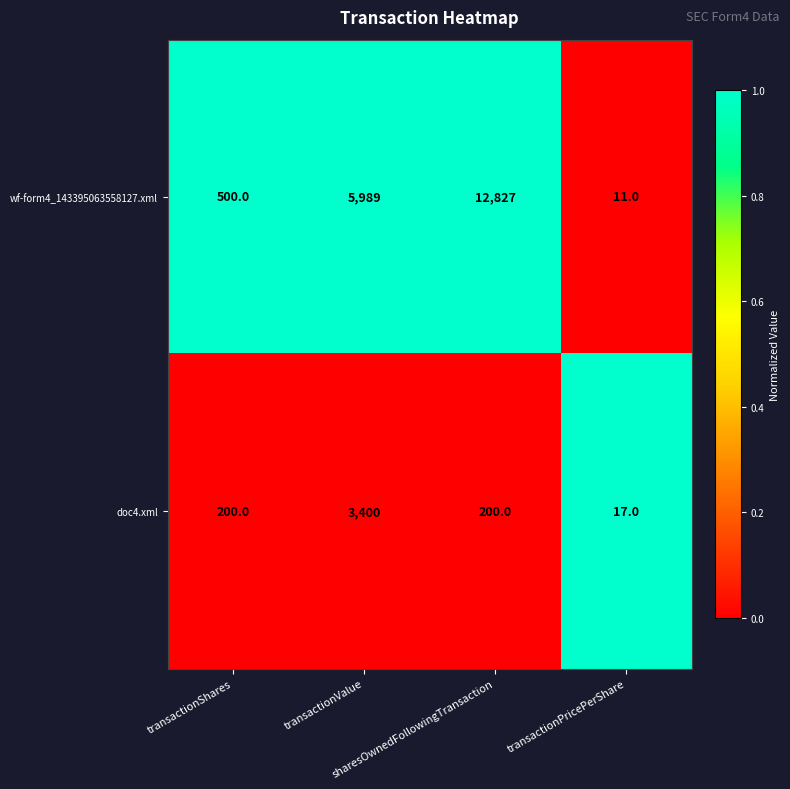

Which series has the largest total across all categories?

wf-form4_143395063558127.xml